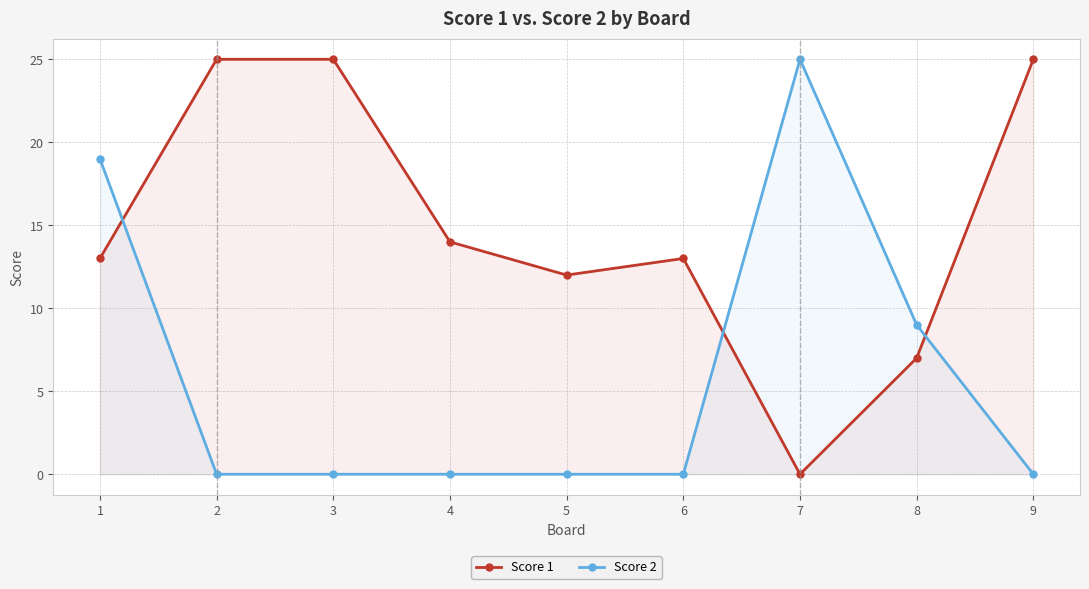

True or false: Score 1 and Score 2 intersect in this chart.

True